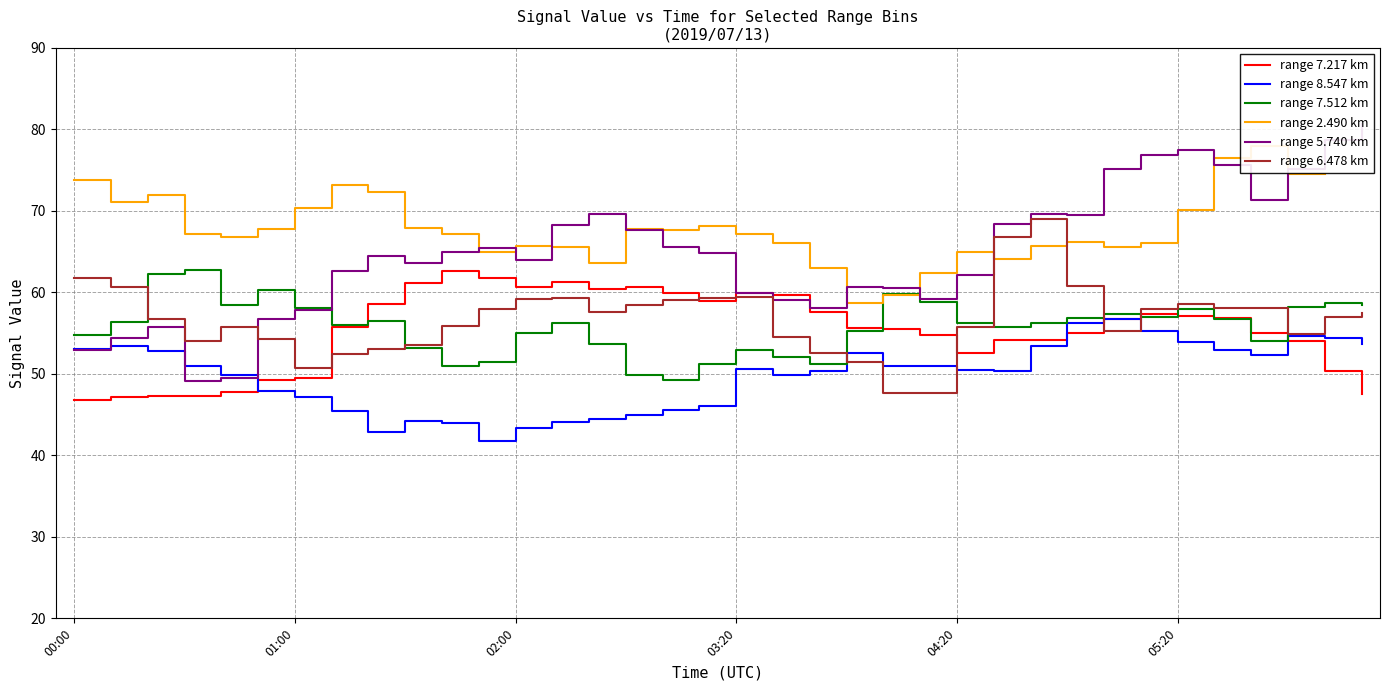

What are all the series names shown in the legend?

range 7.217 km, range 8.547 km, range 7.512 km, range 2.490 km, range 5.740 km, range 6.478 km